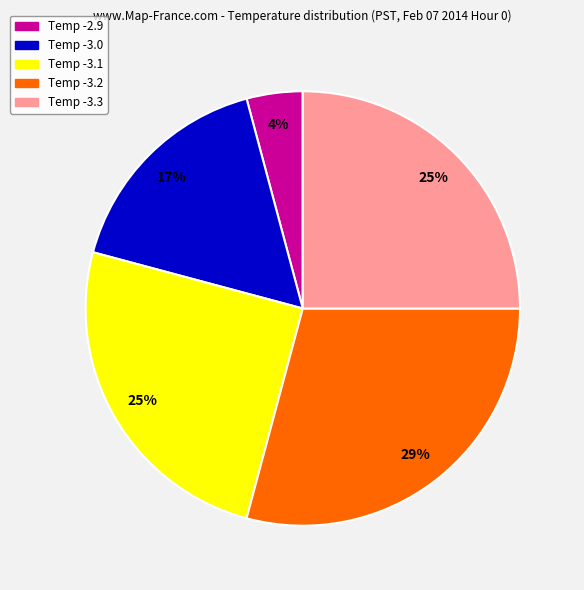

To the nearest percent, what is the average slice percentage?

20%